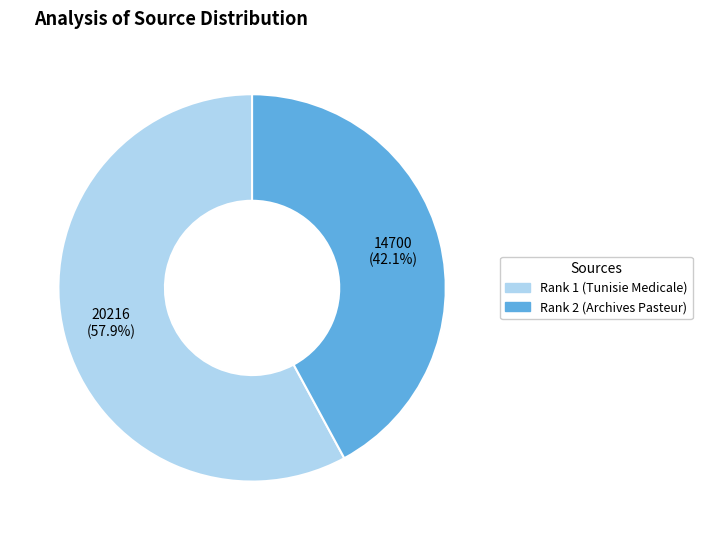

Which slice is the smallest?

Rank 2 (Archives Pasteur)